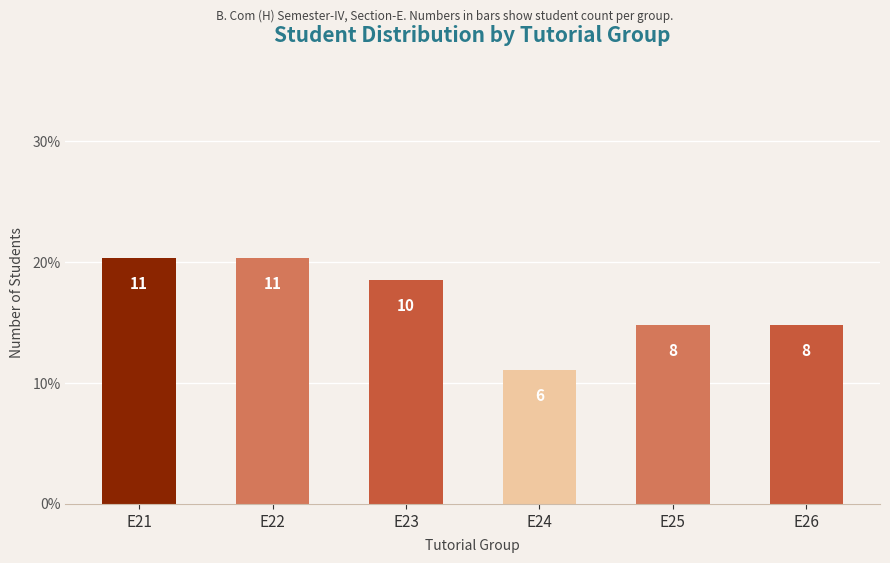

How many bars are there in total?

6